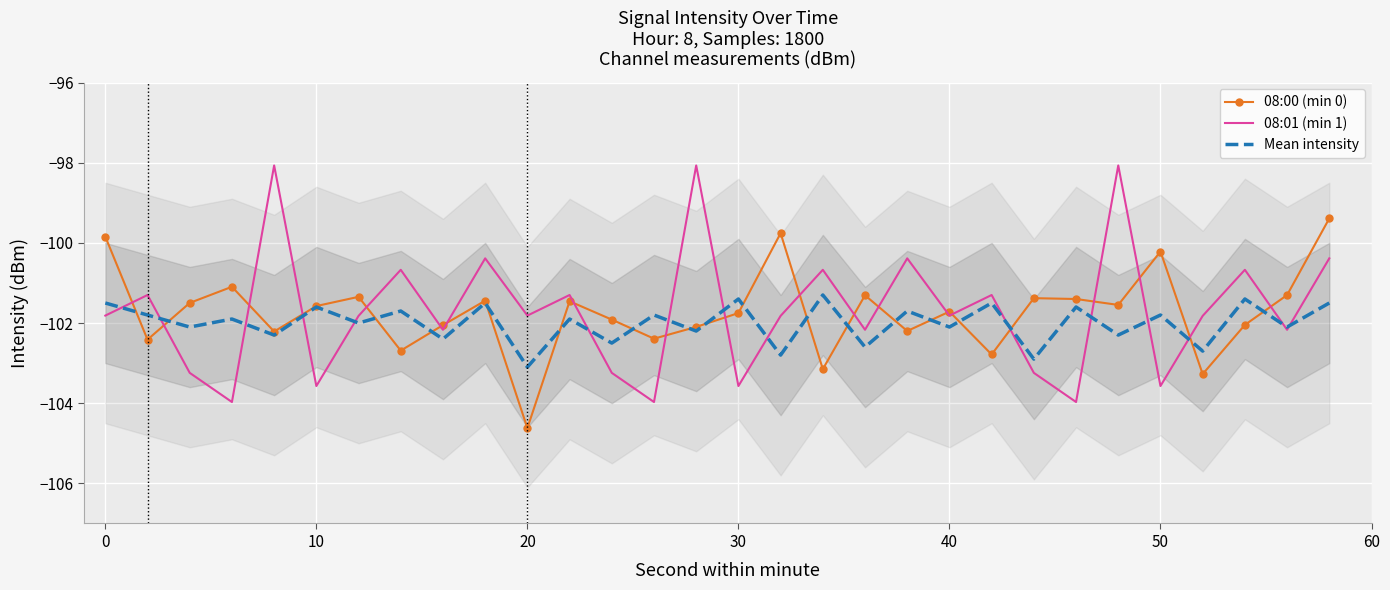

What is the minimum value for 08:00 (min 0)?

-104.6